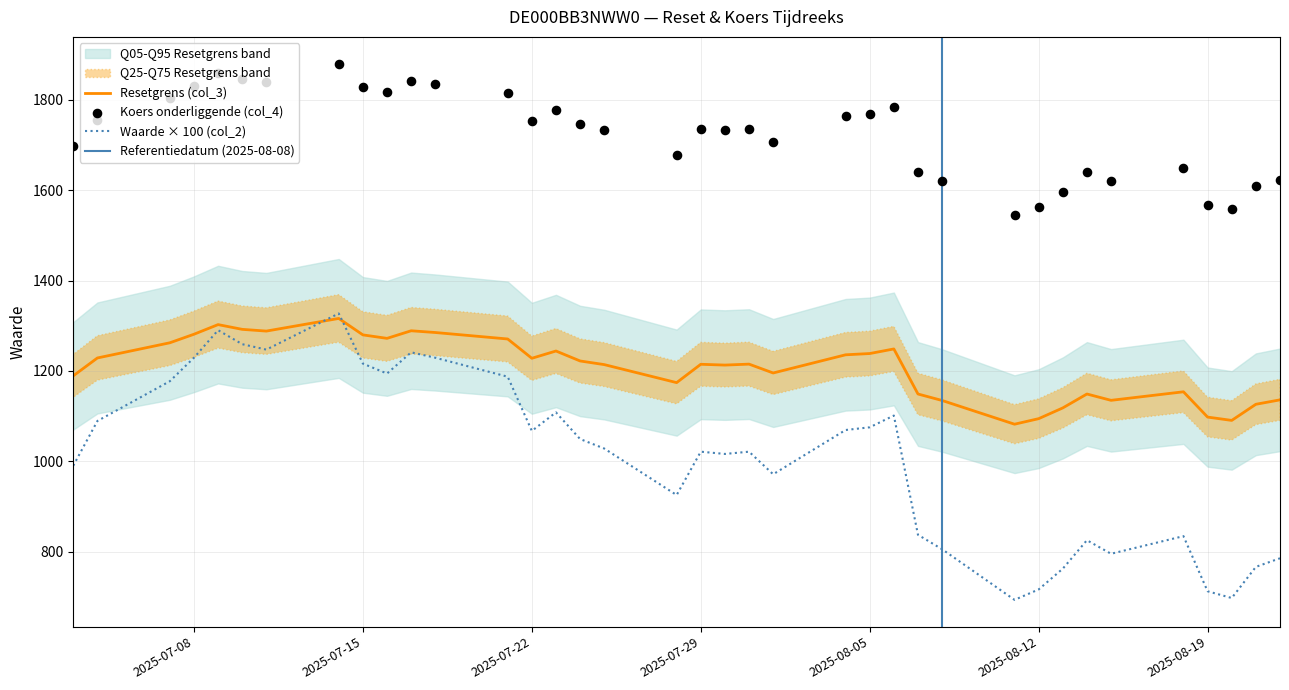

What is the highest value of the Resetgrens (col_3) series?

1316.0